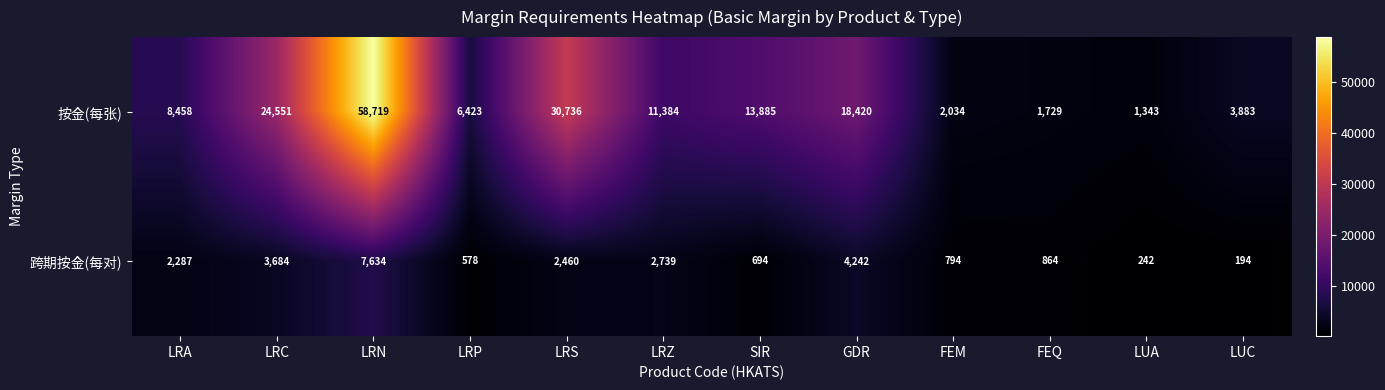

Reading right to left, list all the values displayed in this chart.

按金(每张): LUC=3883	LUA=1343	FEQ=1729	FEM=2034	GDR=18420	SIR=13885	LRZ=11384	LRS=30736	LRP=6423	LRN=58719	LRC=24551	LRA=8458
跨期按金(每对): LUC=194	LUA=242	FEQ=864	FEM=794	GDR=4242	SIR=694	LRZ=2739	LRS=2460	LRP=578	LRN=7634	LRC=3684	LRA=2287